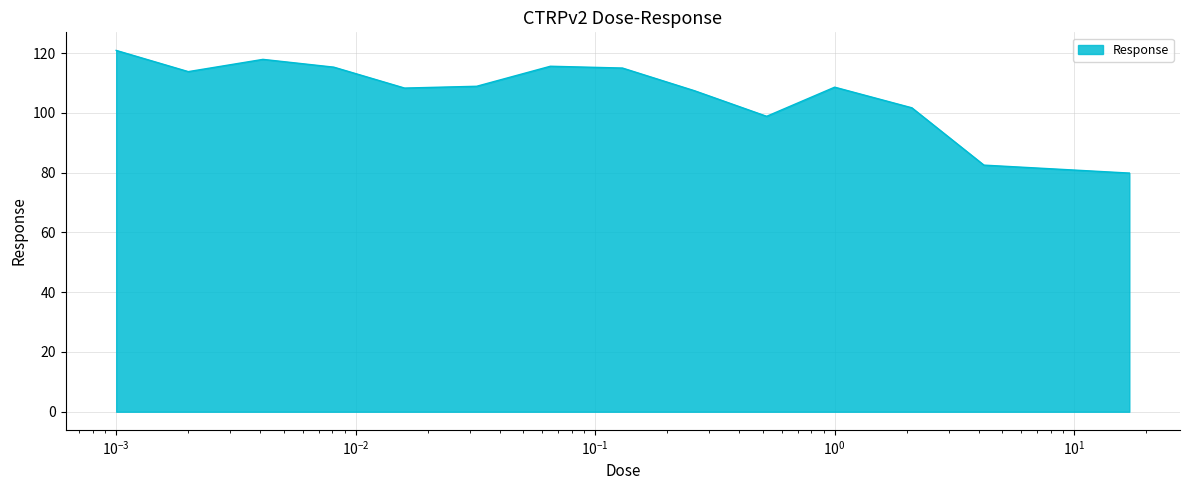

Does the chart display data point markers on the line(s)?

No